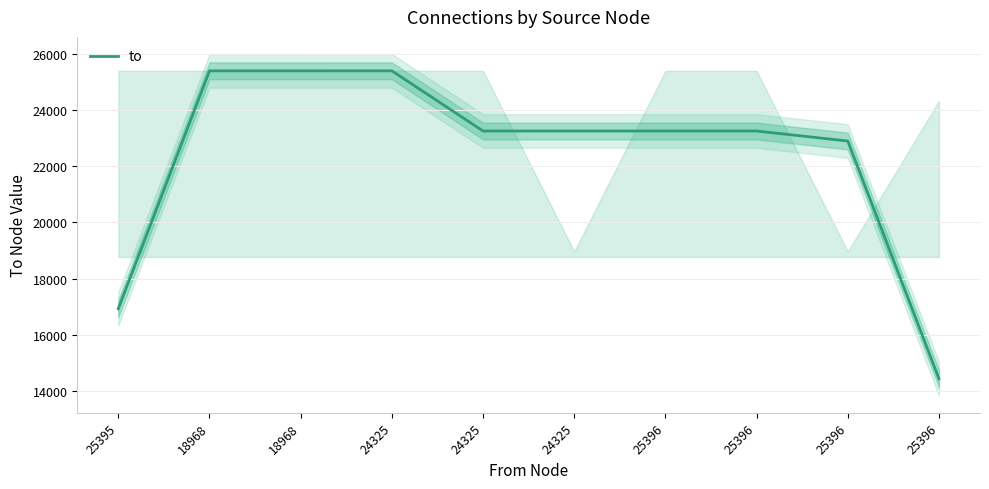

What is the label of the 7th point from the right?

24325